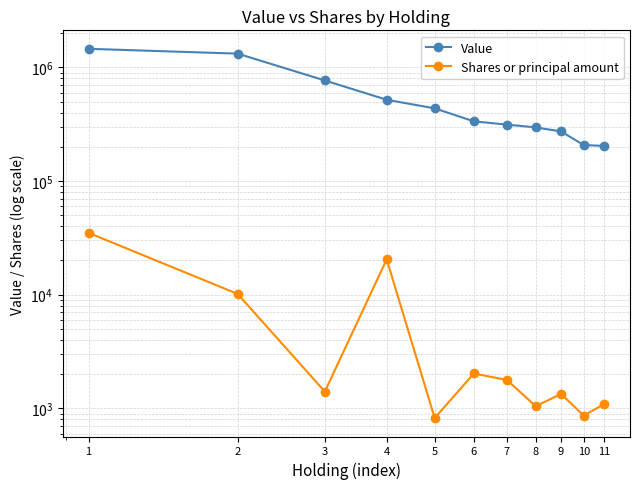

True or false: Shares or principal amount and Value cross at least once.

False